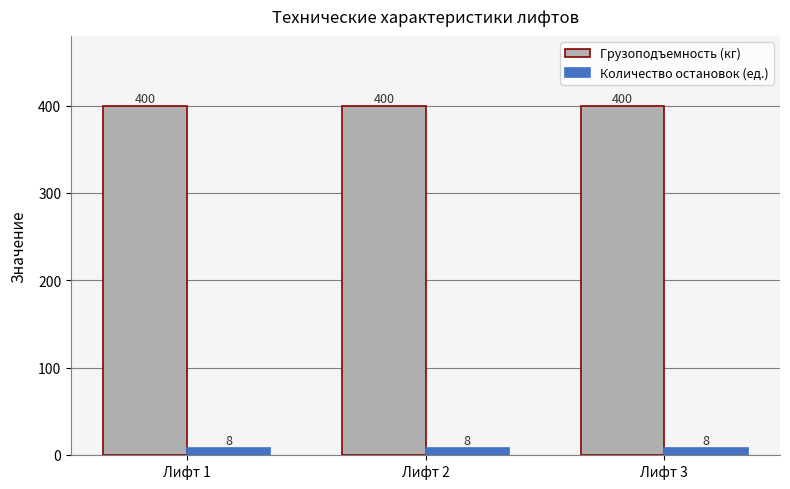

Reading left to right, extract all data points from this chart.

Грузоподъемность (кг): 400	400	400
Количество остановок (ед.): 8	8	8